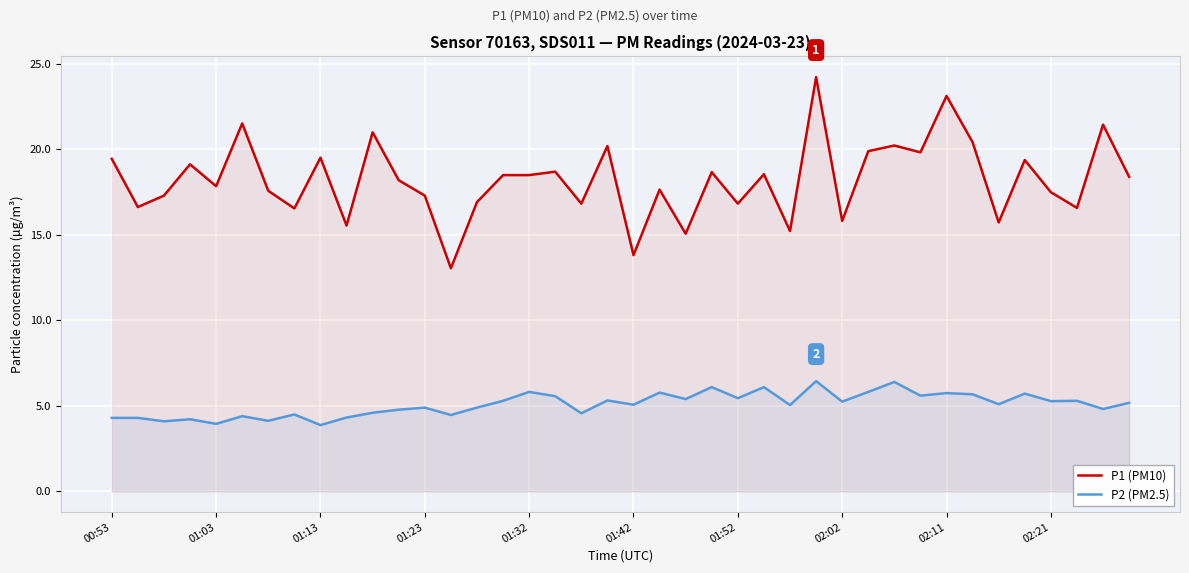

Between 27 and 29, which is larger?

27